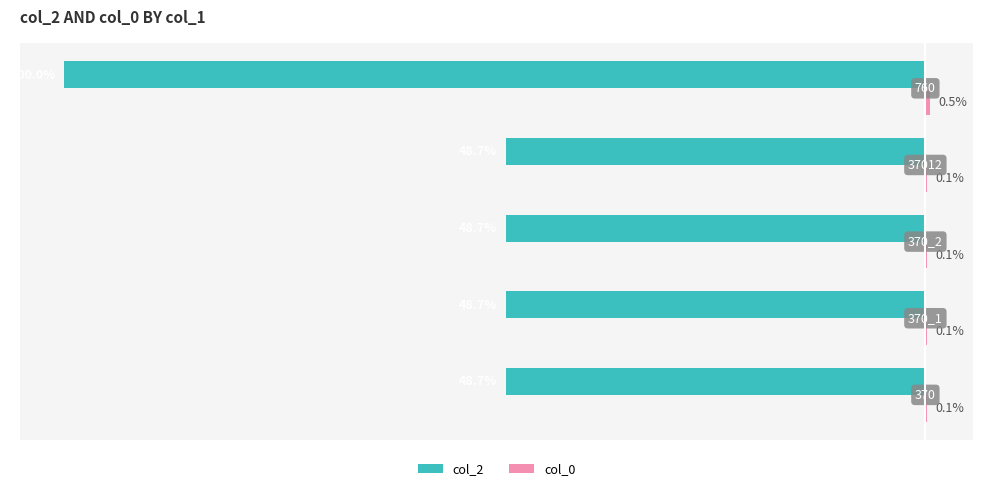

Reading left to right, transcribe all the data shown in this chart.

col_2: -48.7	-48.7	-48.7	-48.7	-100.0
col_0: 0.1	0.1	0.1	0.1	0.5